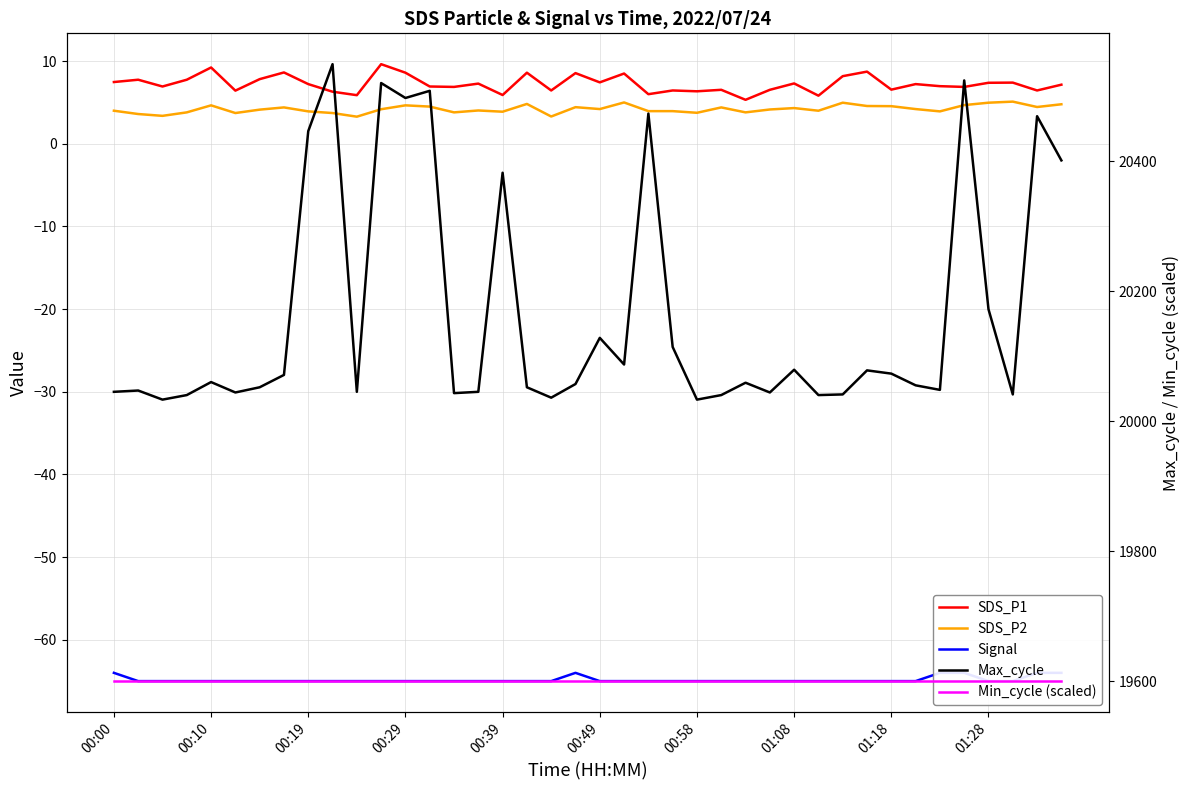

What are all the series names shown in the legend?

SDS_P1, SDS_P2, Signal, Max_cycle, Min_cycle (scaled)